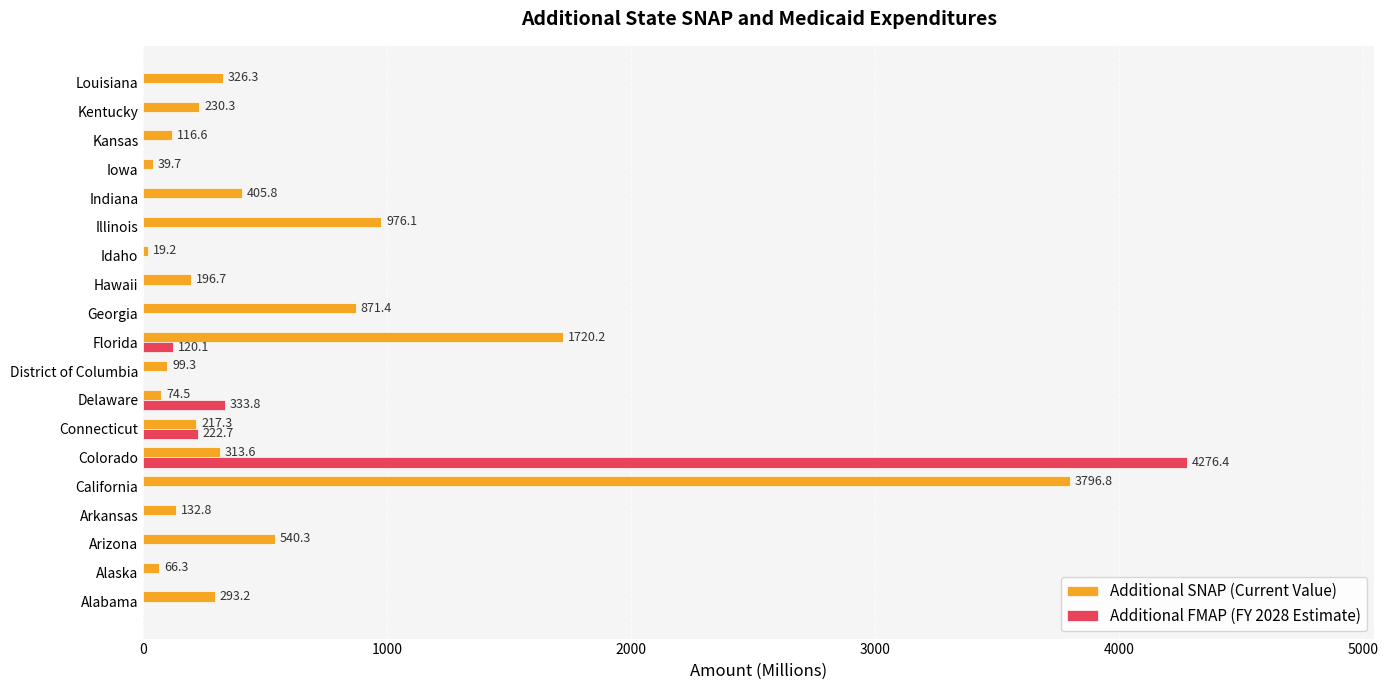

Which series has the largest total across all categories?

Additional SNAP (Current Value)